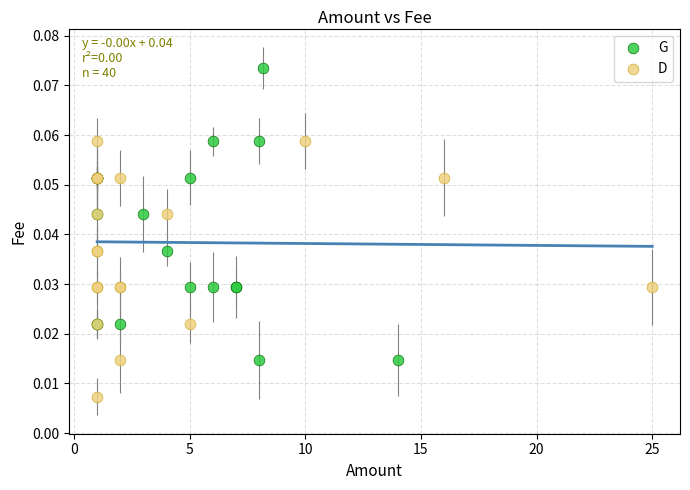

Which series has the largest Y range (max minus min)?

G